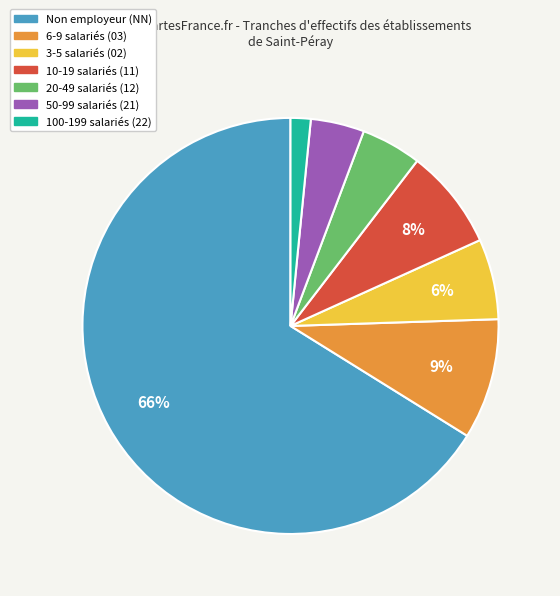

Rank the categories by value from lowest to highest.

100-199 salariés (22), 50-99 salariés (21), 20-49 salariés (12), 3-5 salariés (02), 10-19 salariés (11), 6-9 salariés (03), Non employeur (NN)